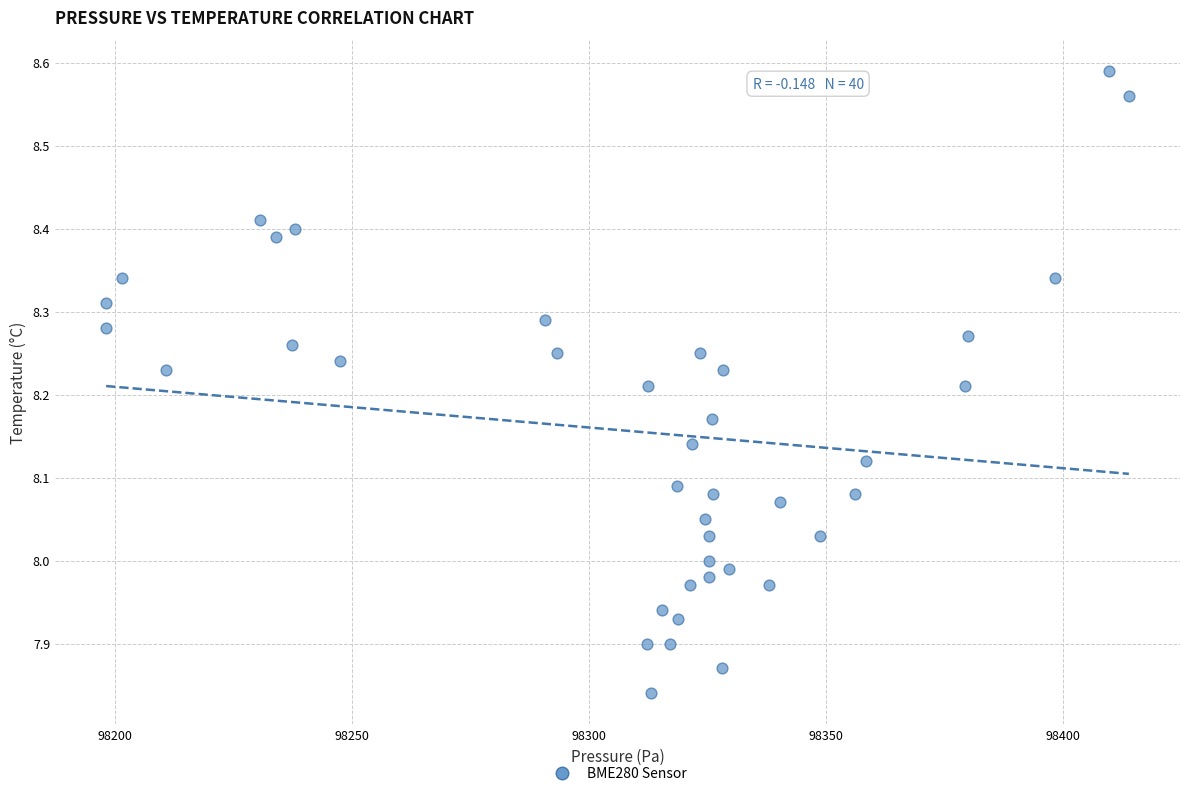

What is the range of X values (max minus min)?

215.8